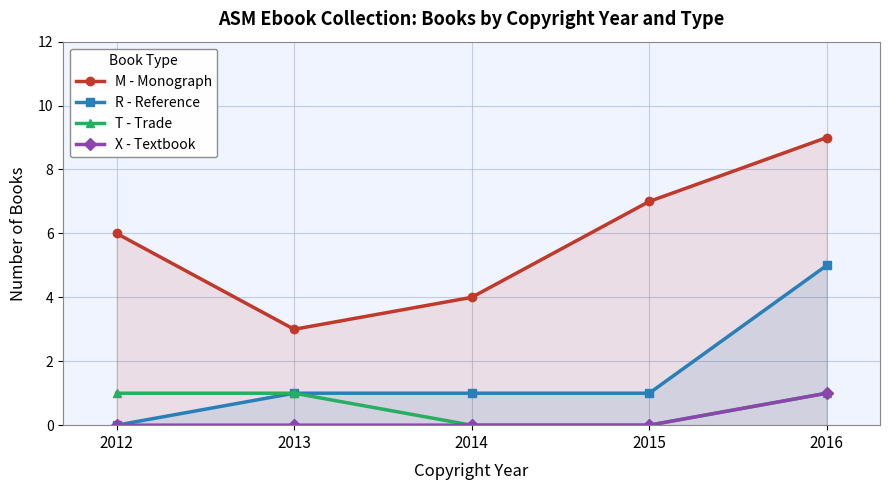

How many lines are shown in the chart?

4